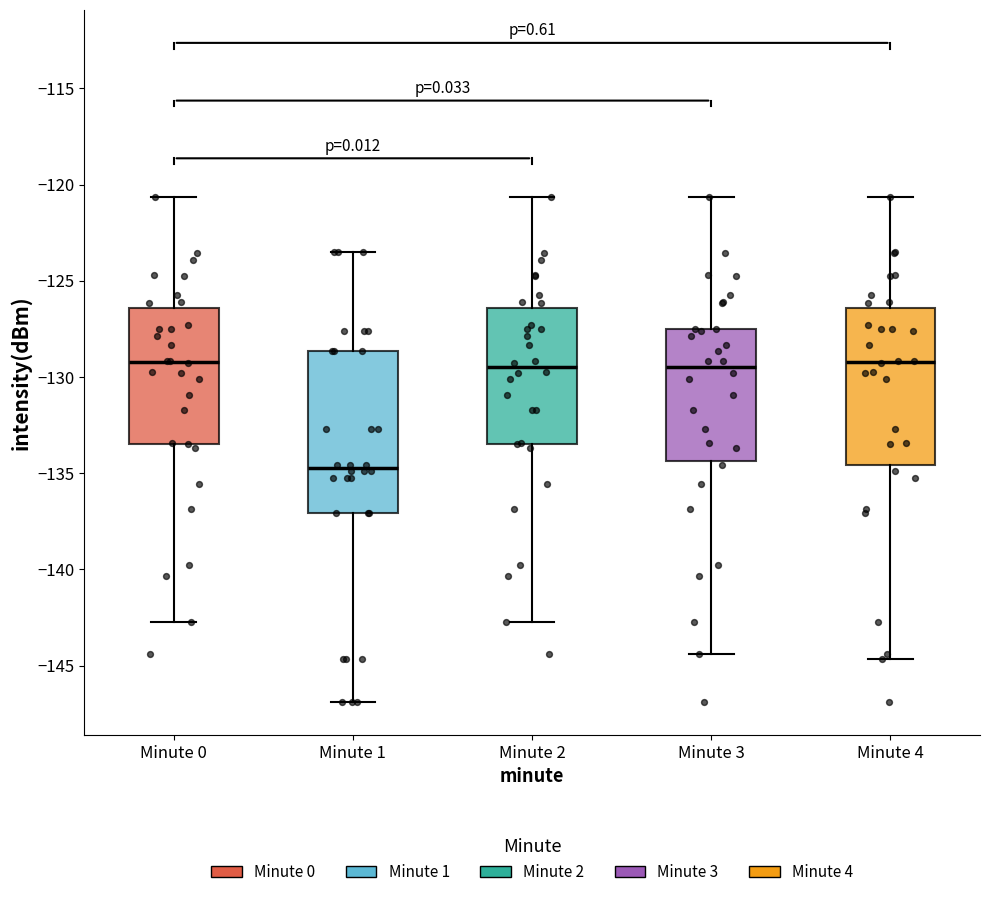

Reading left to right, read every box against the y-axis: the position of its median line, the range the box covers, and the ends of its whiskers. The values are not printed on the chart, so give them approximately, as read against the axis.

Minute 0: median -129.0, box -133.5 to -126.5, whiskers -142.5 to -120.5
Minute 1: median -134.5, box -137.0 to -128.5, whiskers -147.0 to -123.5
Minute 2: median -129.5, box -133.5 to -126.5, whiskers -142.5 to -120.5
Minute 3: median -129.5, box -134.5 to -127.5, whiskers -144.5 to -120.5
Minute 4: median -129.0, box -134.5 to -126.5, whiskers -144.5 to -120.5